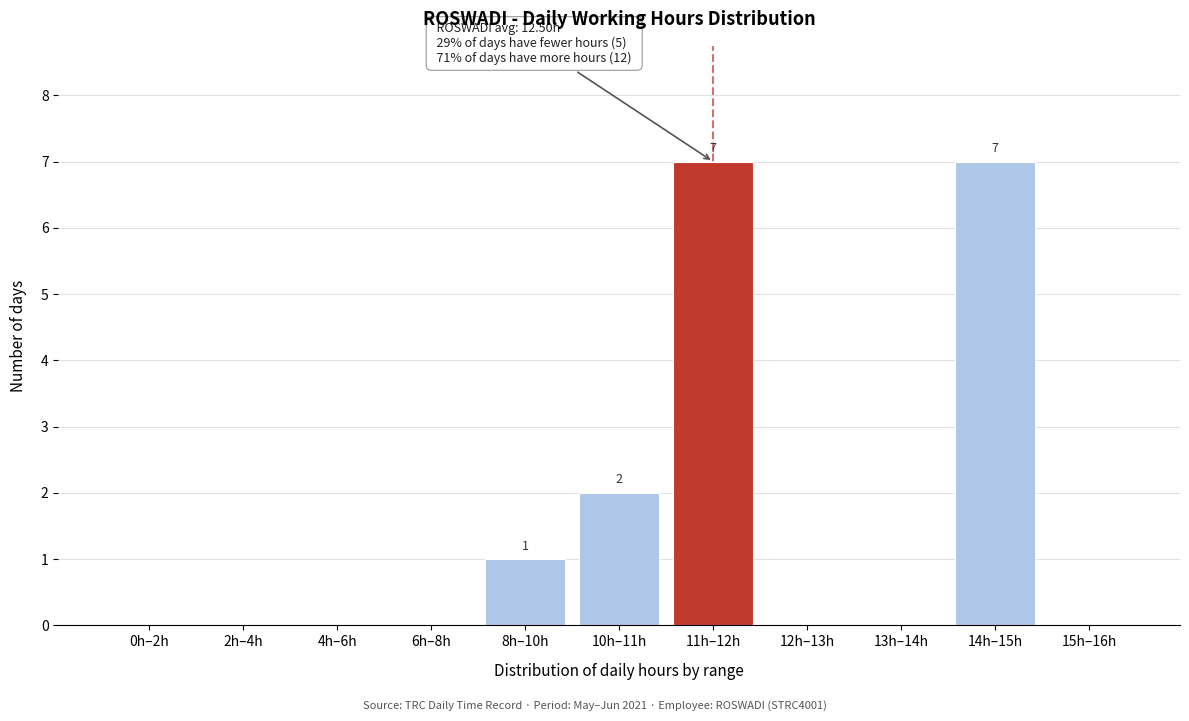

Reading left to right, transcribe all the data shown in this chart.

0h–2h=0	2h–4h=0	4h–6h=0	6h–8h=0	8h–10h=1	10h–11h=2	11h–12h=7	12h–13h=0	13h–14h=0	14h–15h=7	15h–16h=0